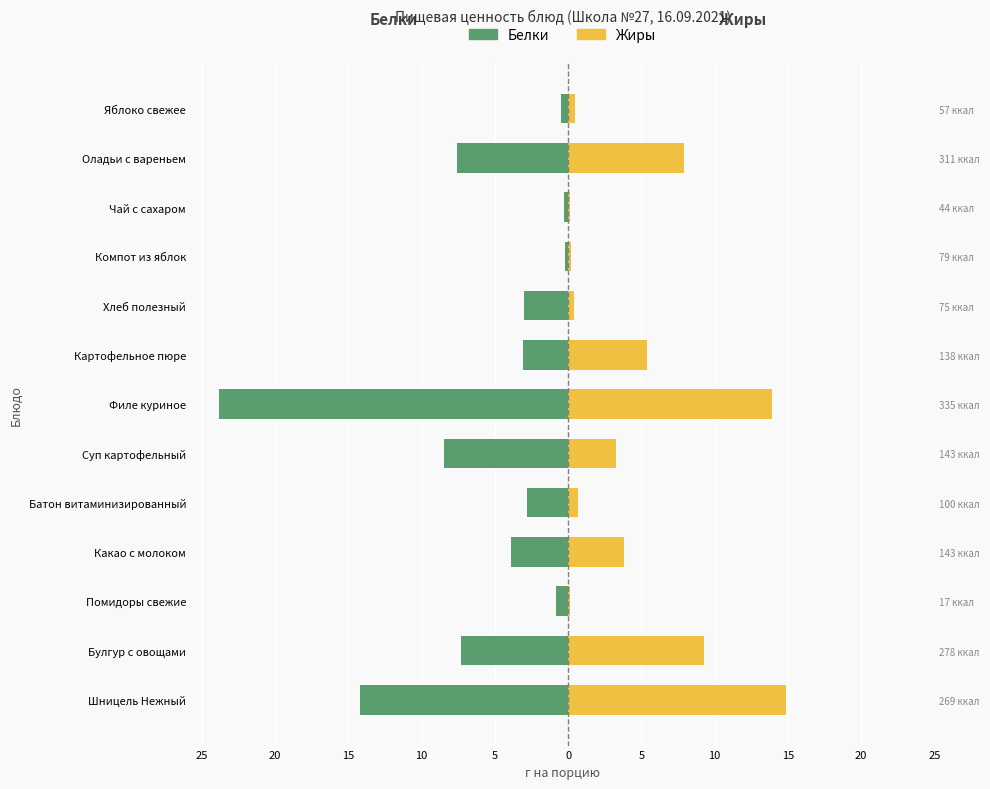

At how many categories does at least one series exceed -20?

13